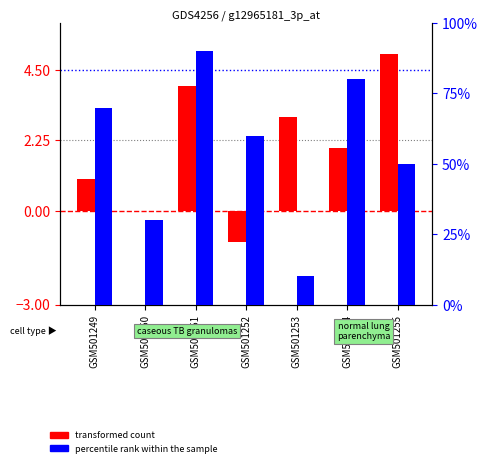

What are all the series names shown in the legend?

transformed count, percentile rank within the sample